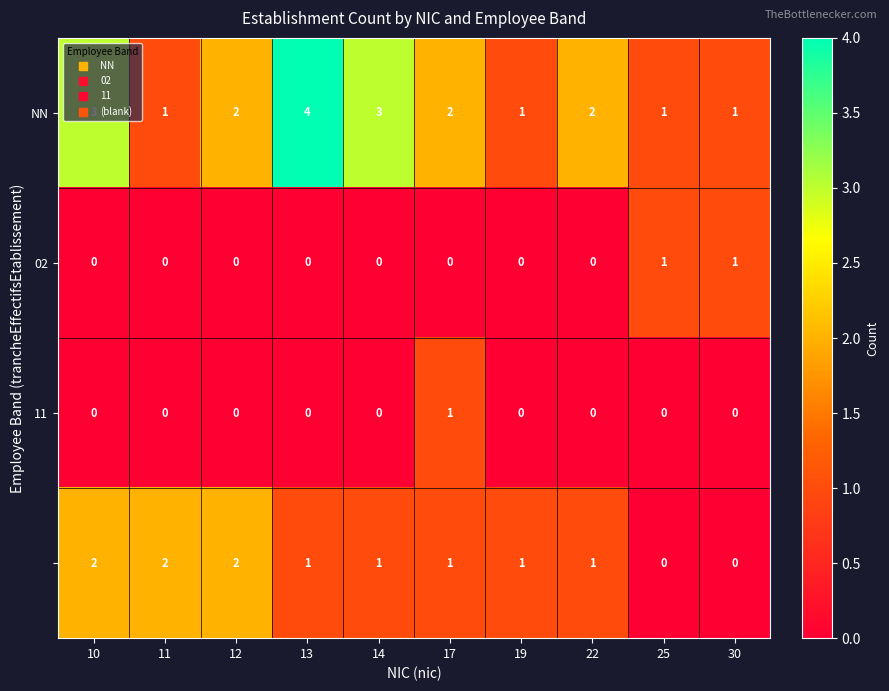

What is the spread (max minus min) of values at 14?

3